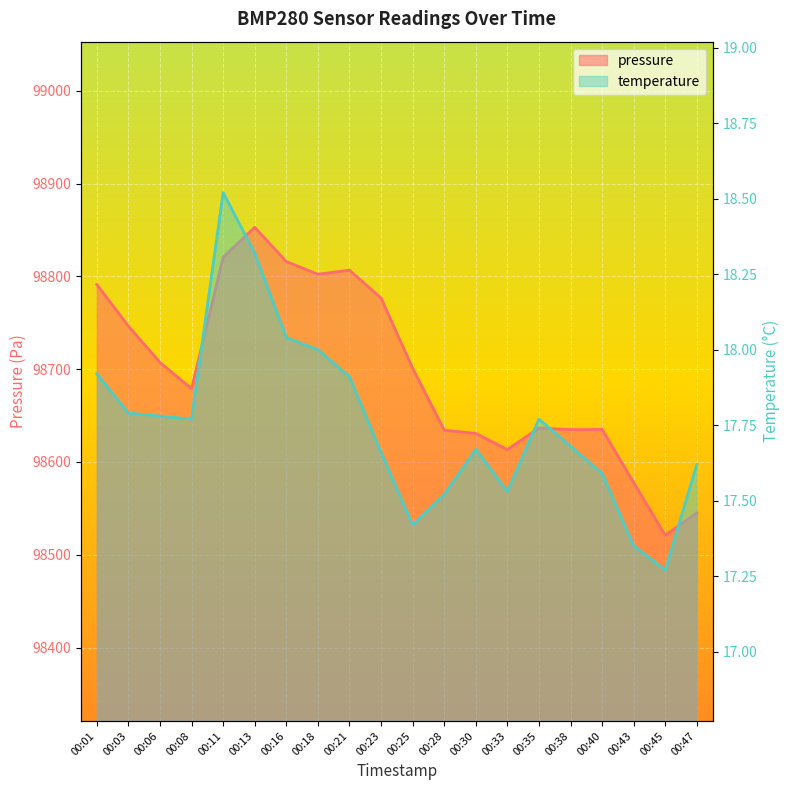

What are all the series names shown in the legend?

pressure, temperature